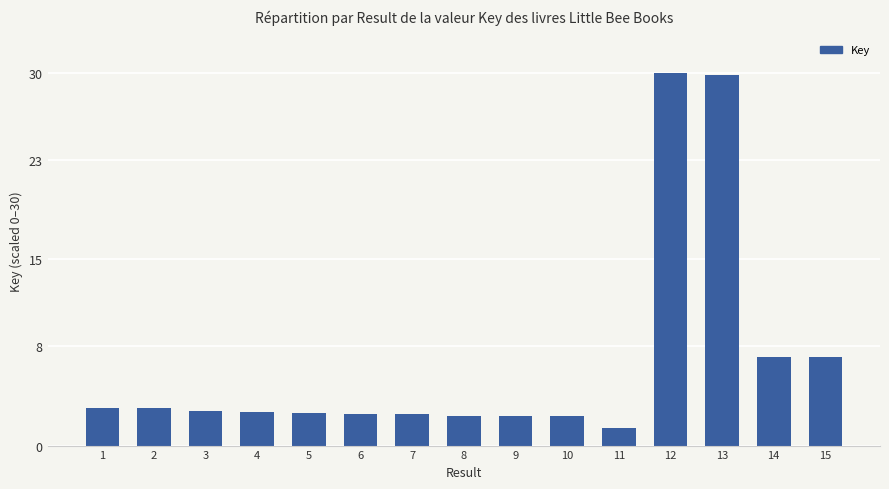

Where does the data first go above 2?

1